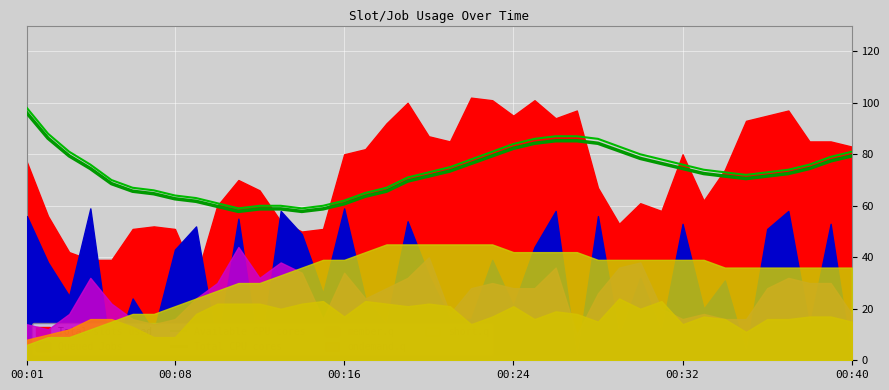

True or false: Available CPU cores has more than 0 points higher than both neighbors.

False